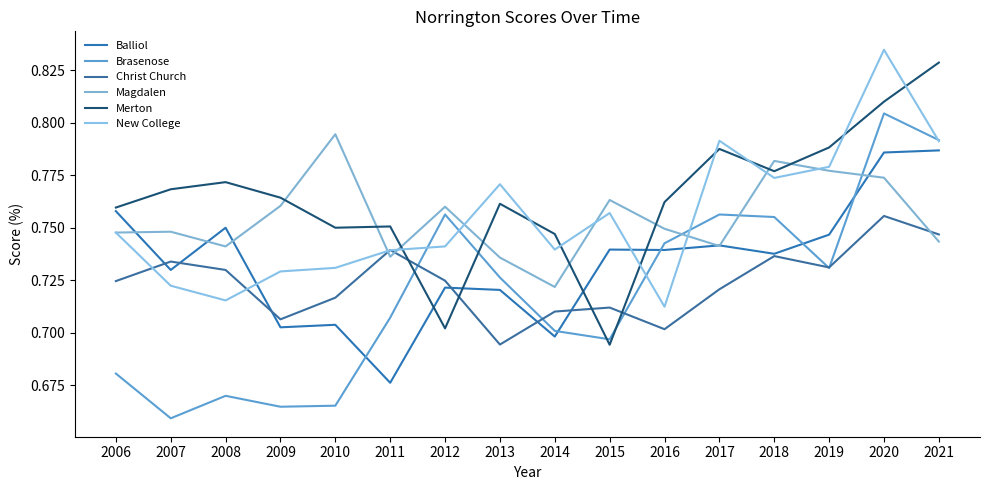

What is the minimum value for Brasenose?

0.7